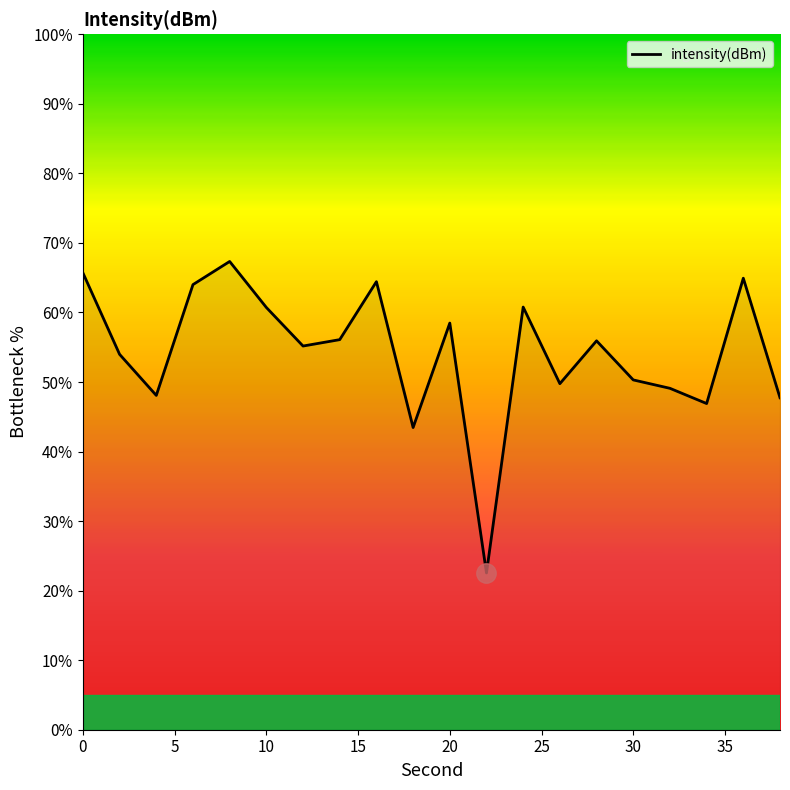

What is the smallest value displayed?

22.5